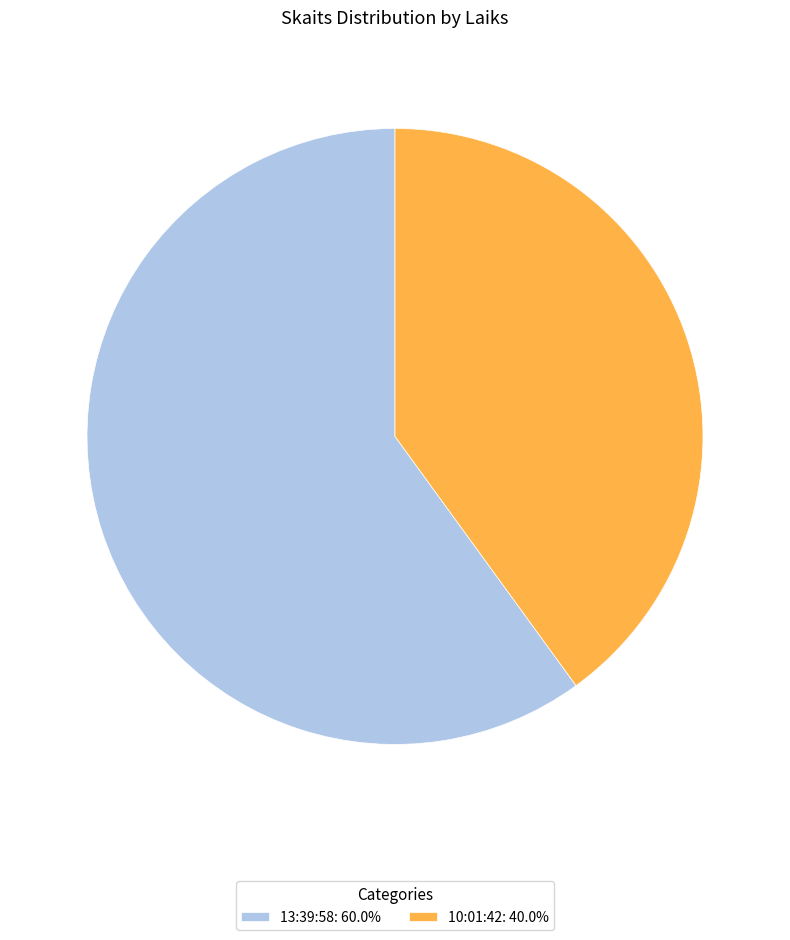

How many slices are in this pie chart?

2